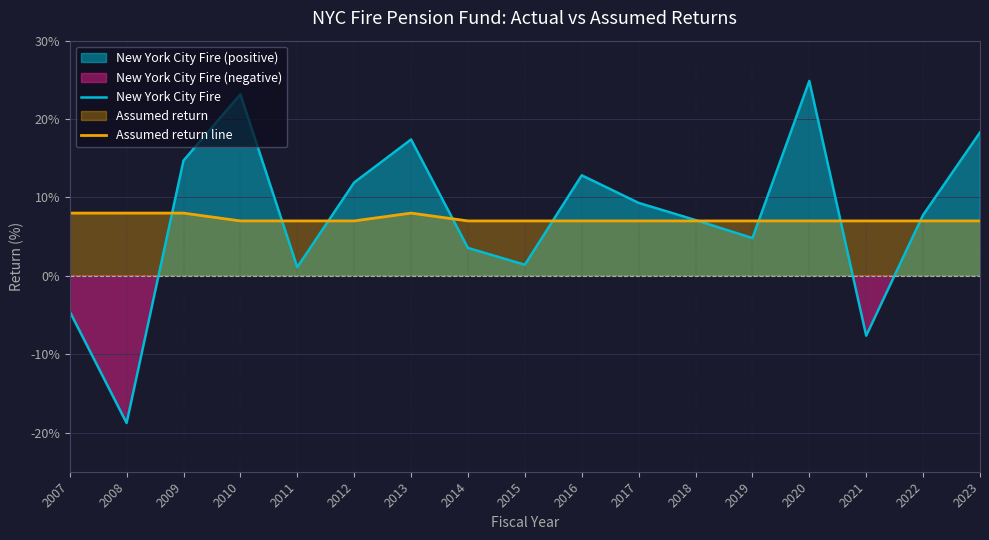

What is the difference between the maximum and minimum values in the Assumed return line series?

1.0